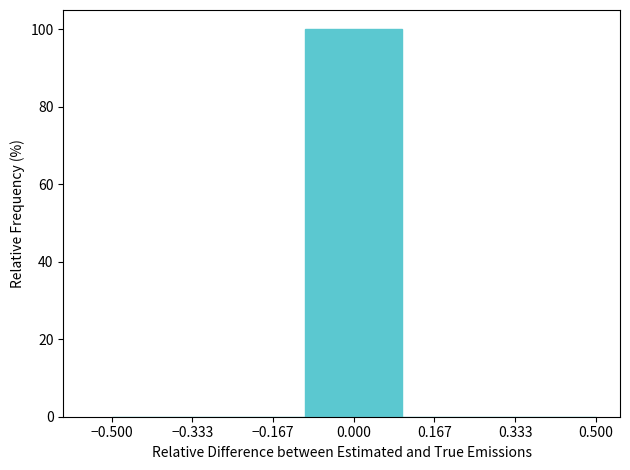

Over which range of the x-axis is the bar tallest?

-0.1 to 0.1